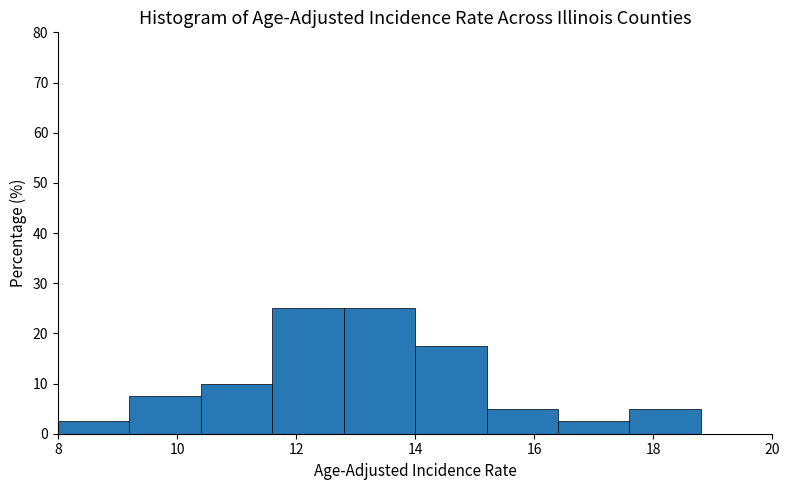

Reading left to right, list every bar in this chart as the range it spans on the x-axis followed by its height. The values are not printed on the chart, so give them approximately, as read against the axis.

8.0 to 9.2: 3
9.2 to 10.4: 8
10.4 to 11.6: 10
11.6 to 12.8: 25
12.8 to 14.0: 25
14.0 to 15.2: 18
15.2 to 16.4: 5
16.4 to 17.6: 3
17.6 to 18.8: 5
18.8 to 20.0: 0